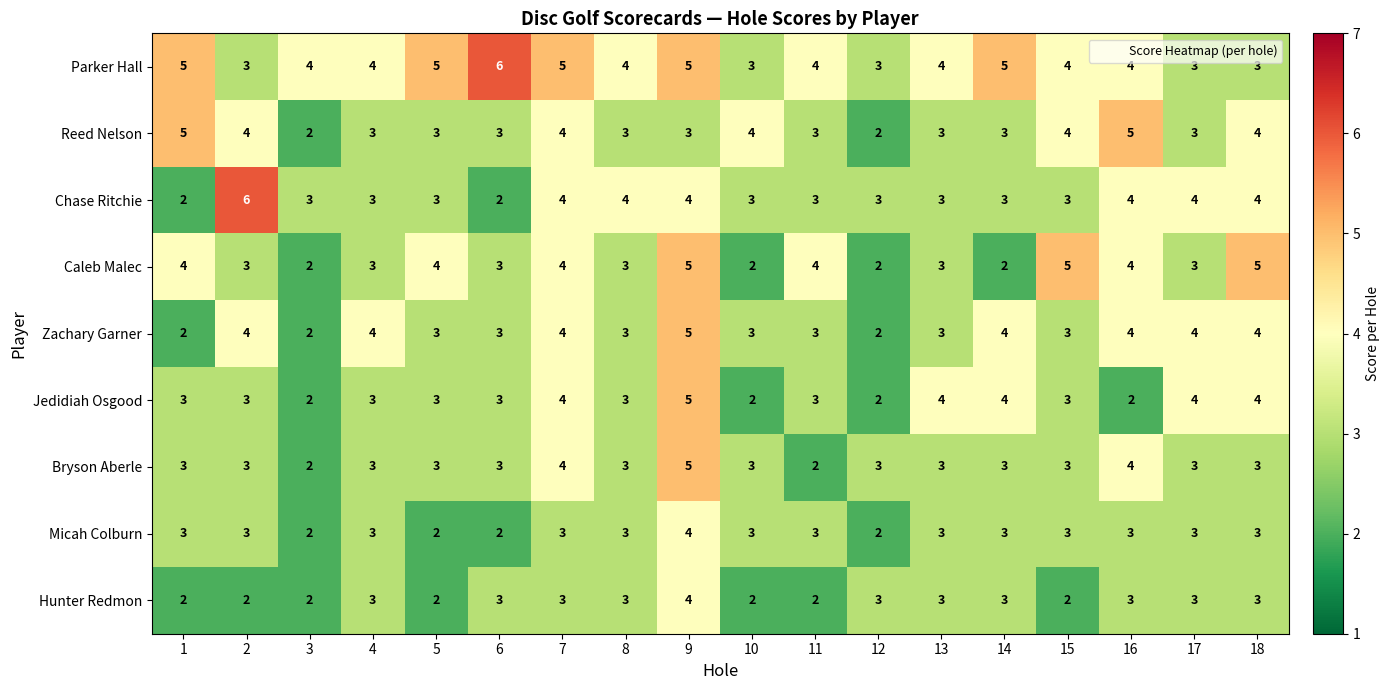

Count the Parker Hall values in the range 3 to 5.

17